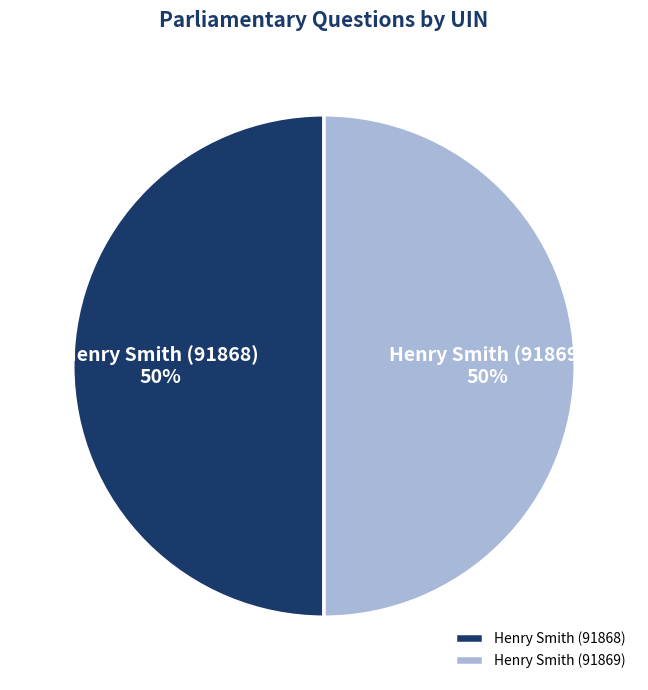

To the nearest percent, what is the average slice percentage?

50%